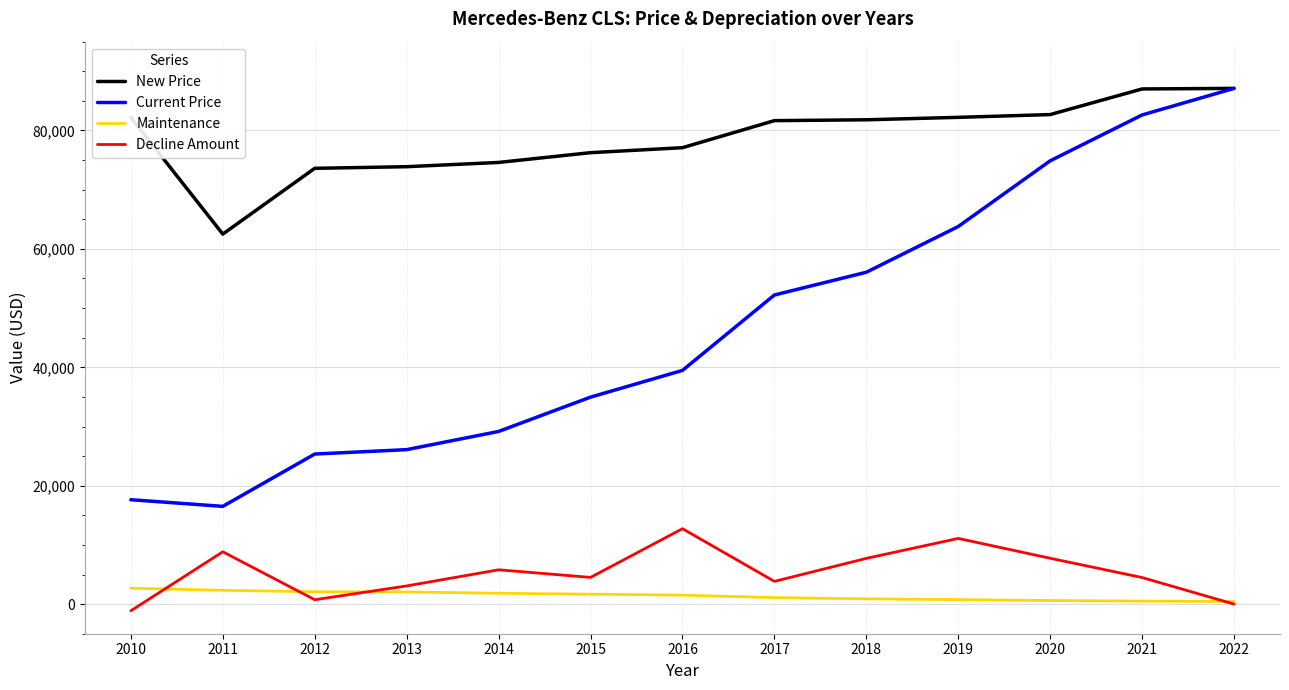

The Decline Amount series shows 5796 at 2014. True or false?

True